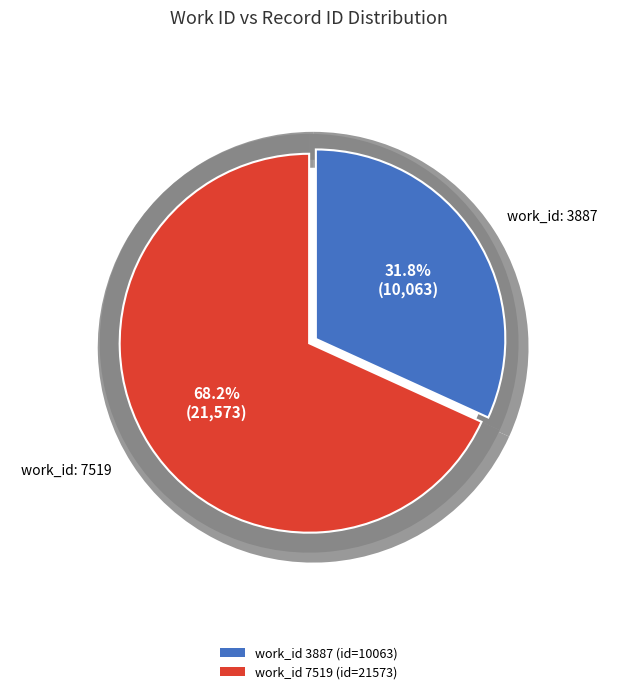

Is there a majority slice in this chart?

Yes